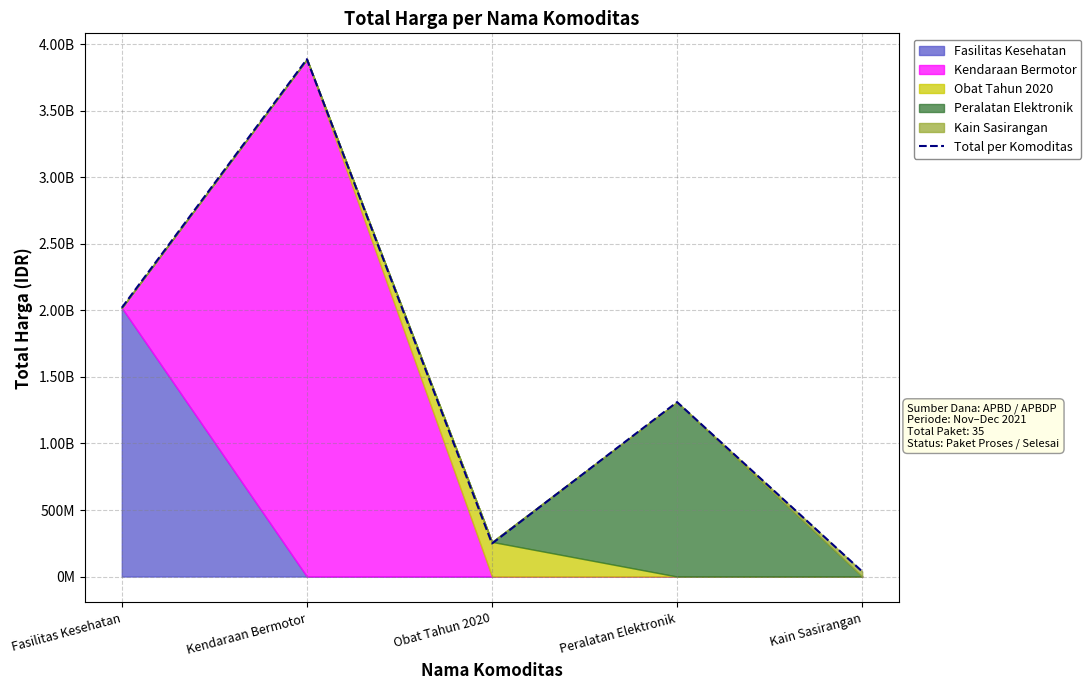

What is the sum of all values?

7505992125